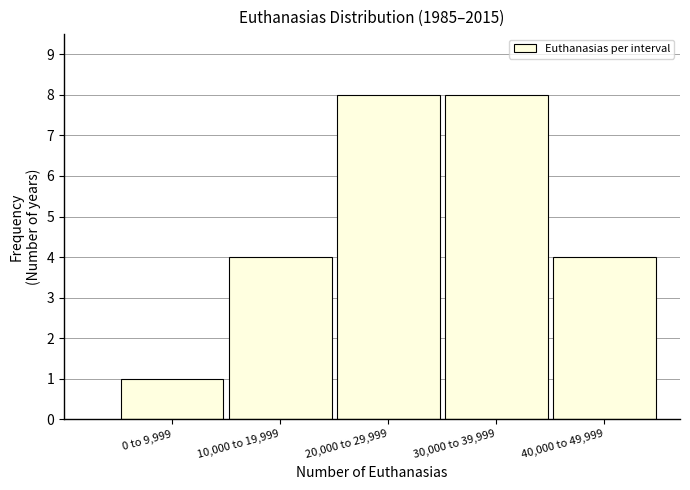

Reading right to left, list all the values displayed in this chart.

4	8	8	4	1